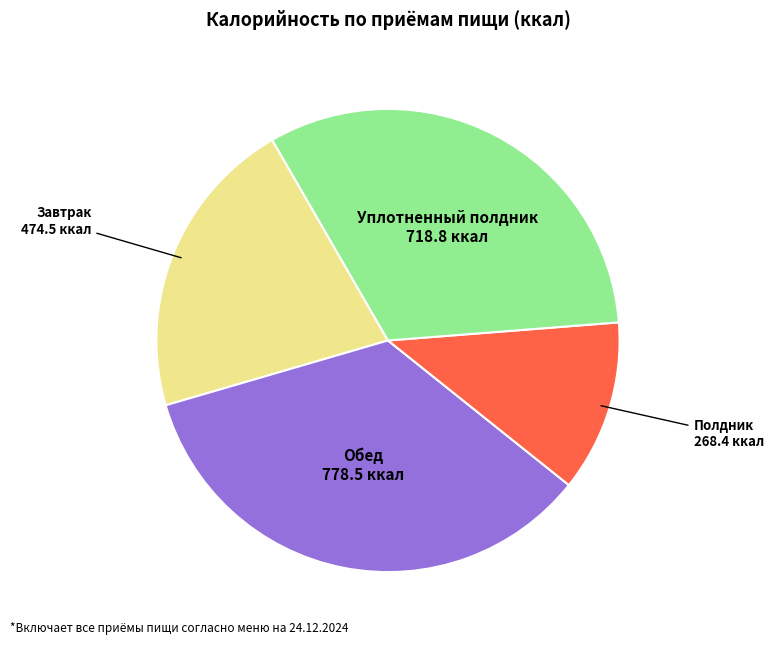

Is there any slice that represents more than half of the pie?

No